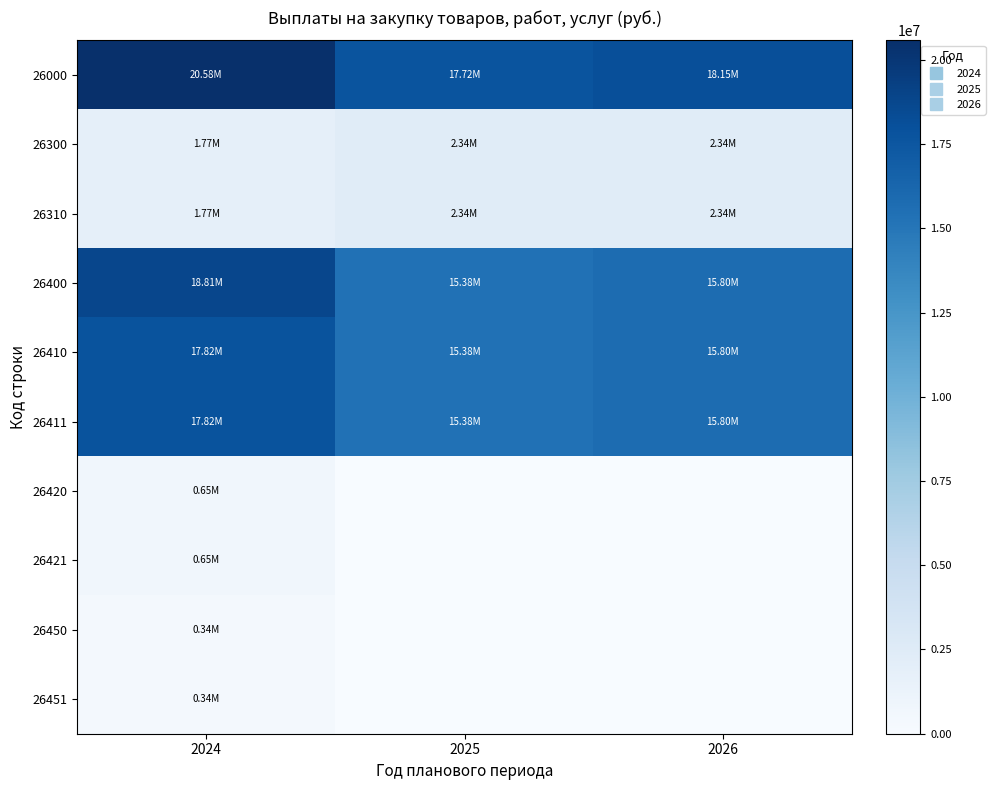

Rank the series by their maximum value, from lowest to highest.

26450, 26451, 26420, 26421, 26300, 26310, 26410, 26411, 26400, 26000